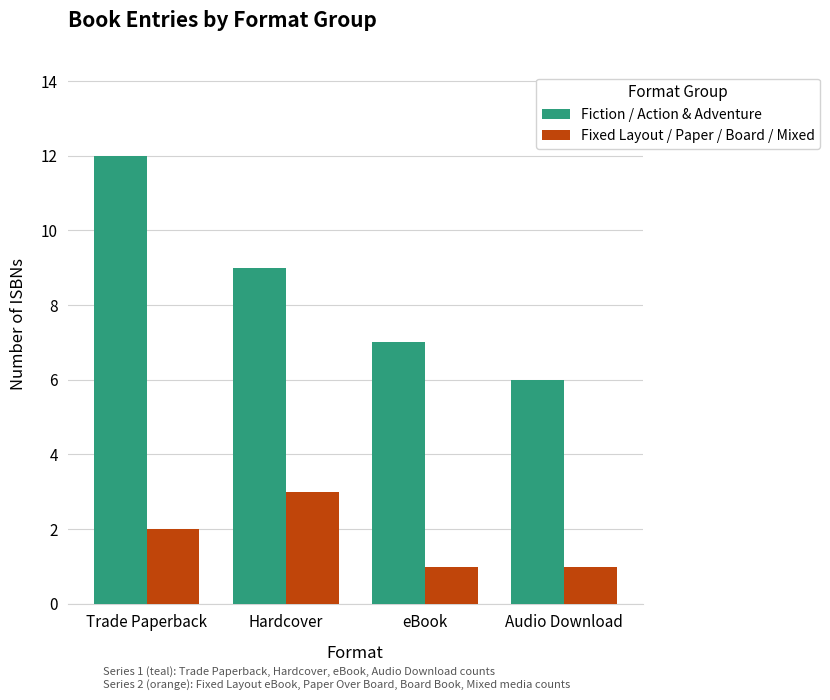

Is it true that Fiction / Action & Adventure equals 2 at Hardcover?

False